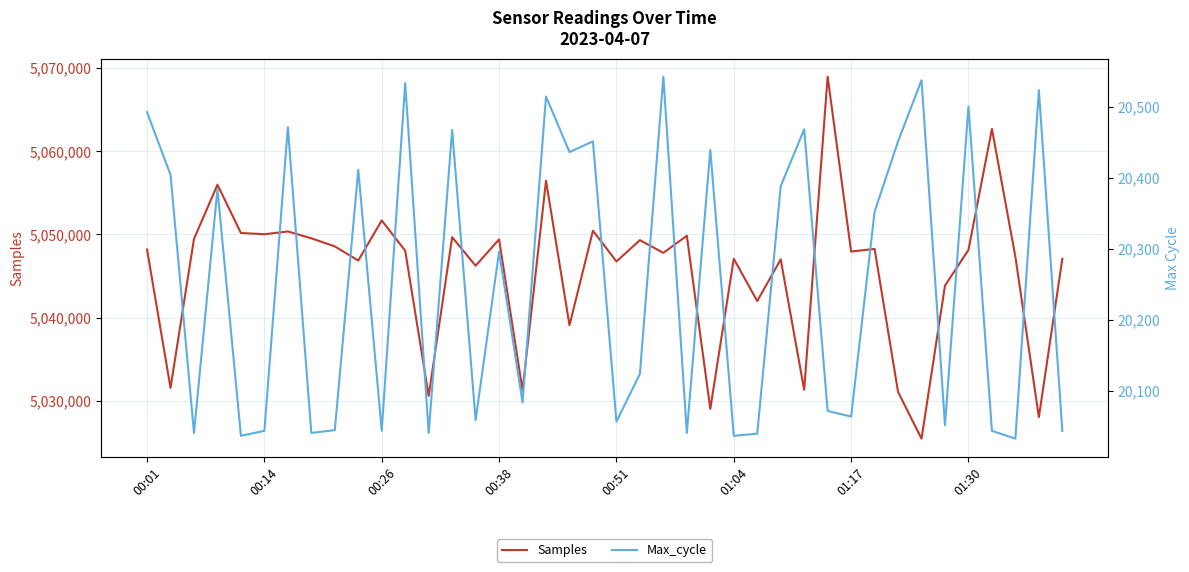

How many distinct data groups are displayed?

2